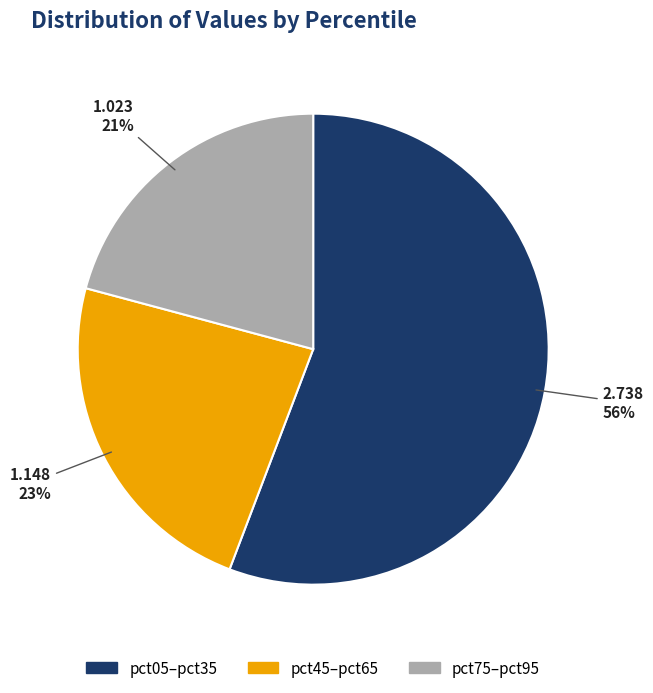

Rank the categories by value from highest to lowest.

pct05–pct35, pct45–pct65, pct75–pct95